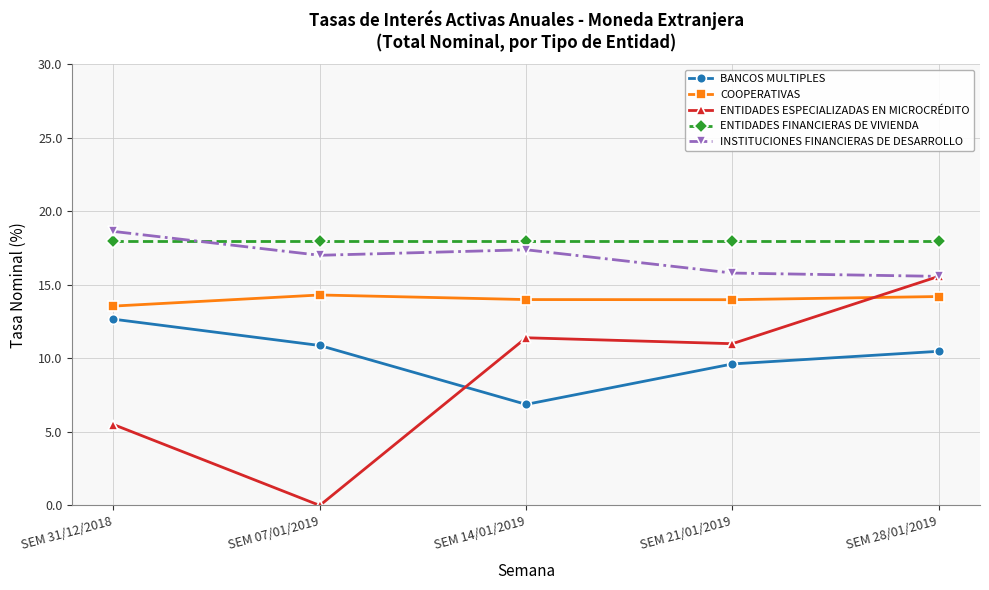

Which series has the largest total across all categories?

ENTIDADES FINANCIERAS DE VIVIENDA